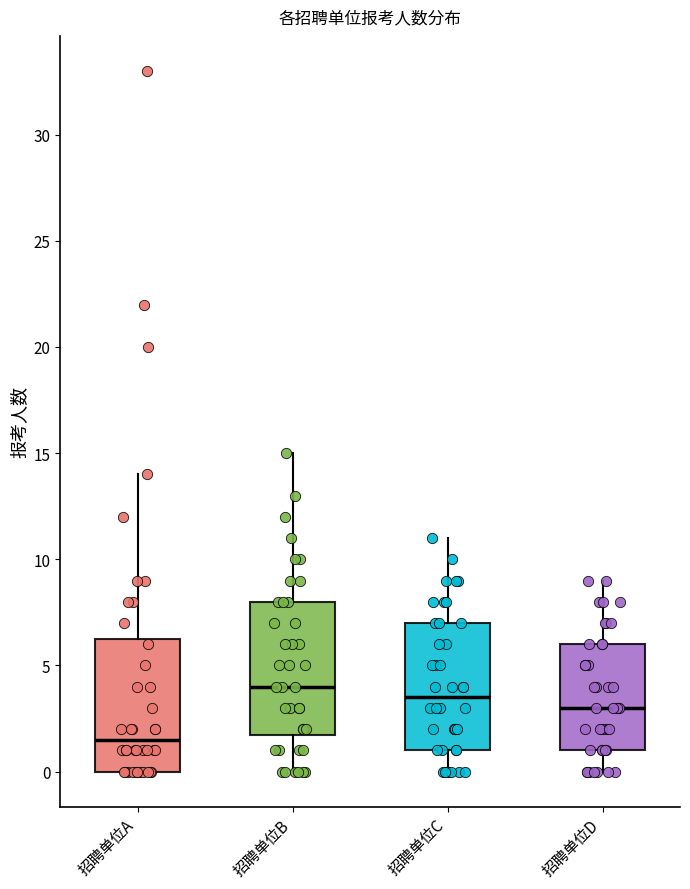

Where is the lower edge of the box for 招聘单位B on the y-axis? The values are not printed on the chart, so give them approximately, as read against the axis.

2.0